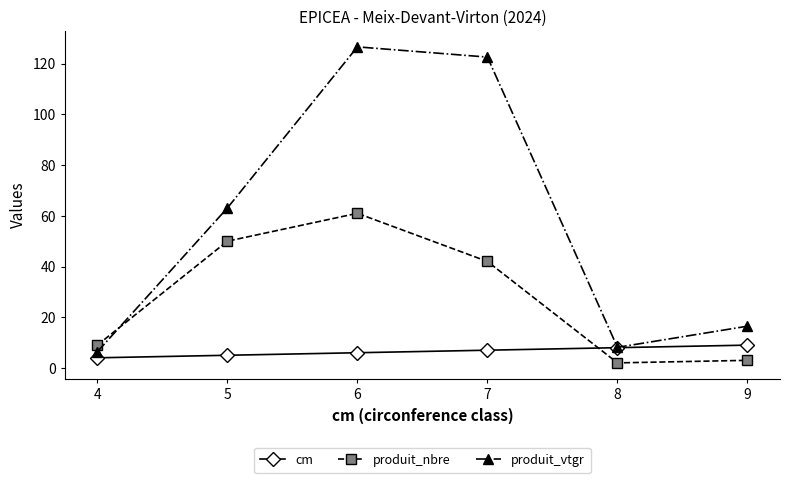

The value of produit_nbre at 6 is 61.0. True or false?

True